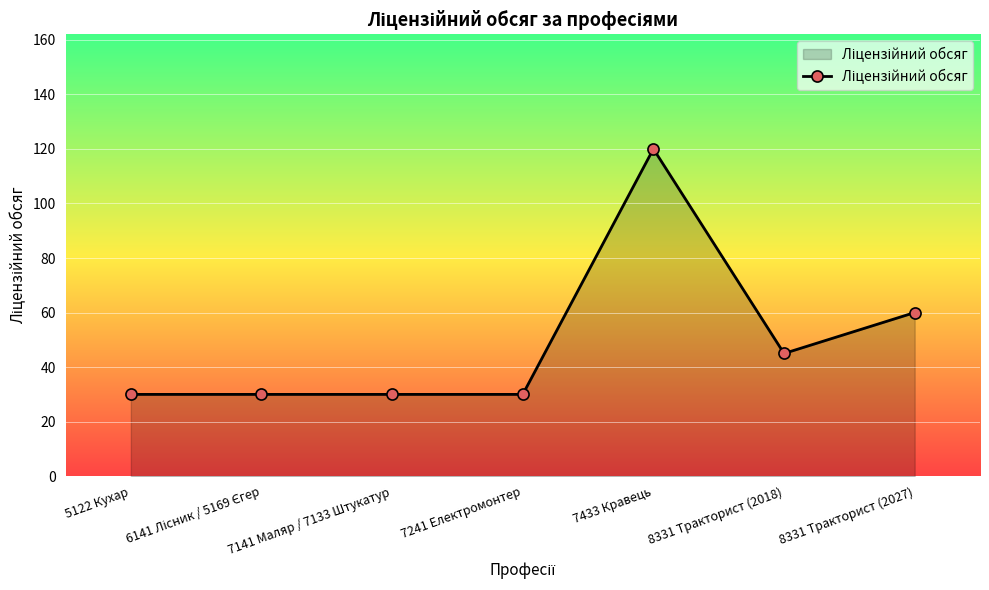

What is the greatest value displayed?

120